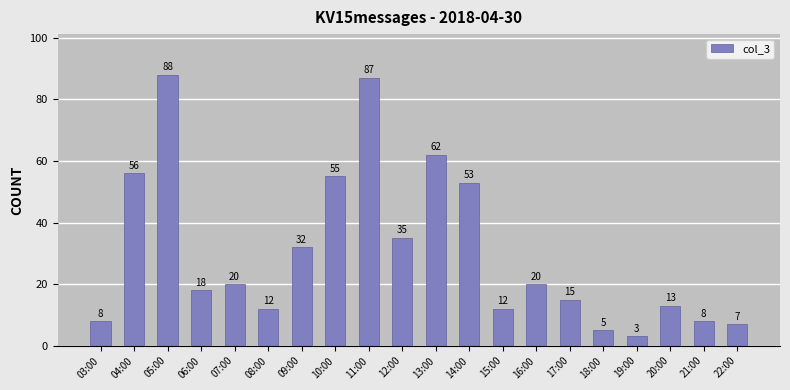

What is the greatest value displayed?

88